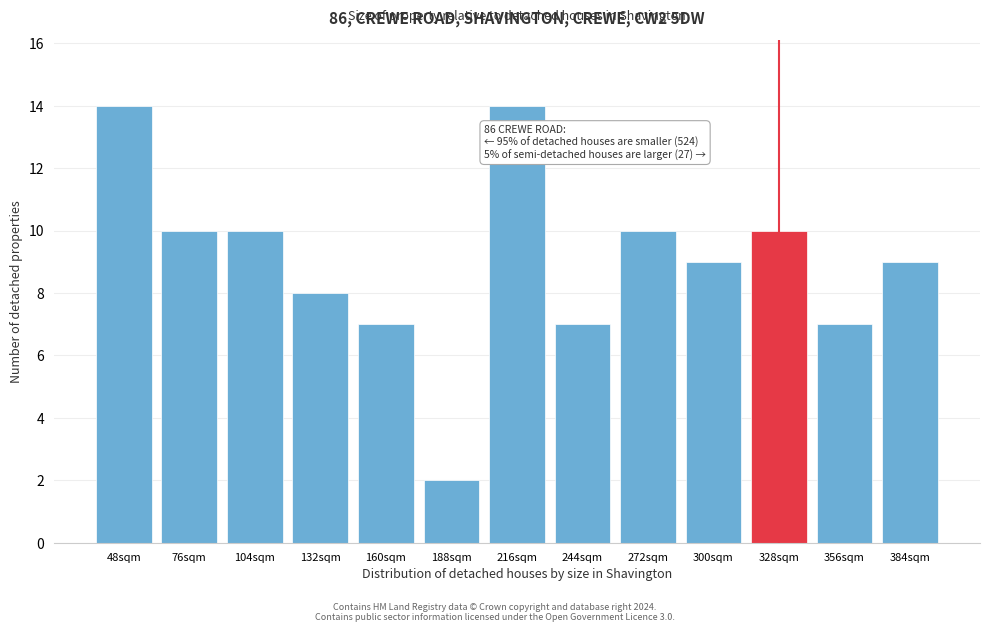

Reading left to right, extract all data points from this chart.

14	10	10	8	7	2	14	7	10	9	10	7	9